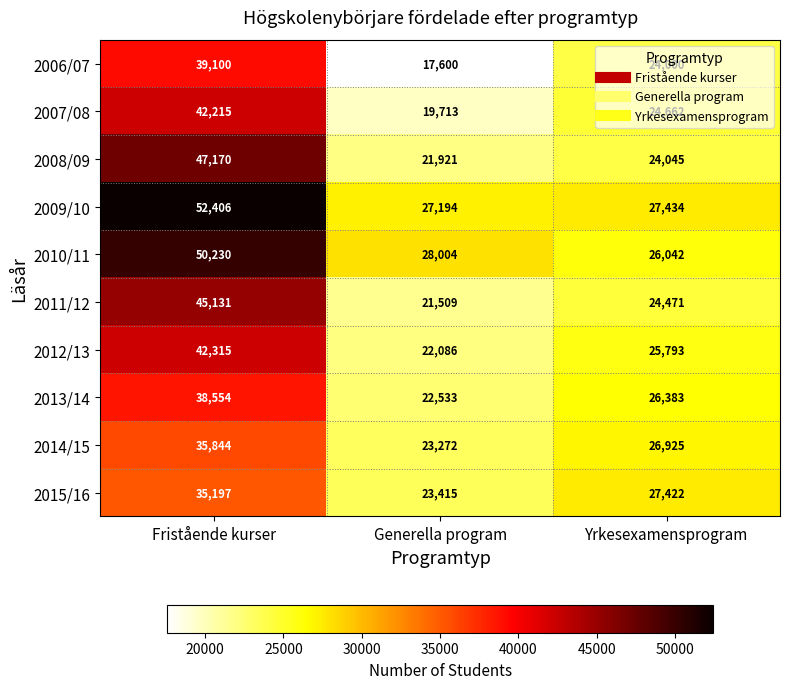

Read the 2014/15 value at Yrkesexamensprogram.

26925